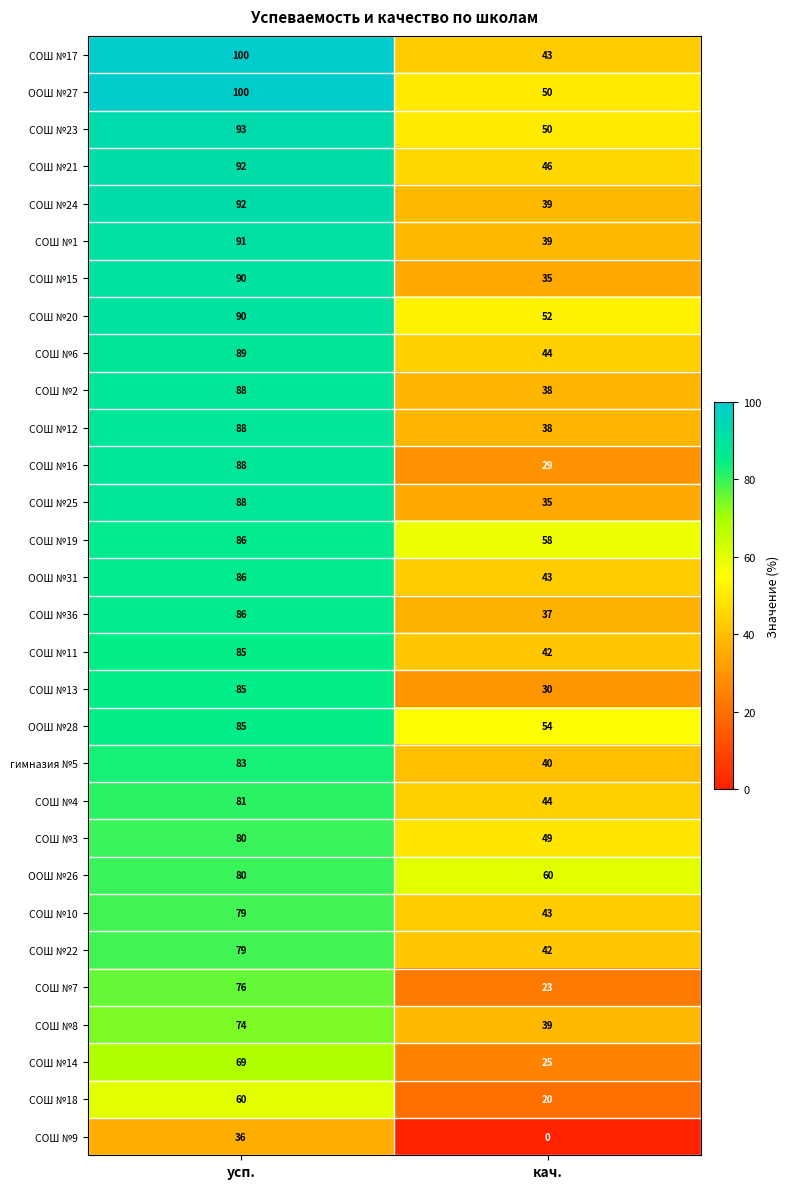

True or false: СОШ №14 has a value of 117 at усп..

False